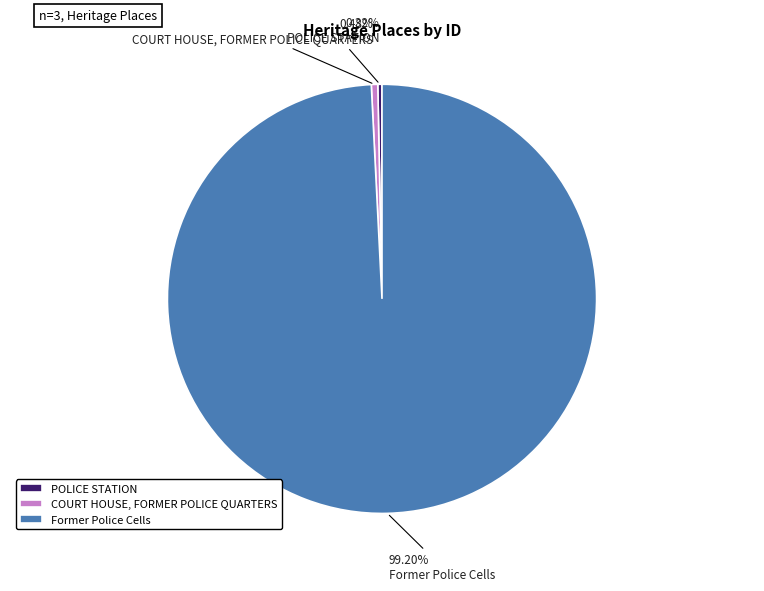

Is COURT HOUSE, FORMER POLICE QUARTERS the majority of the pie?

No